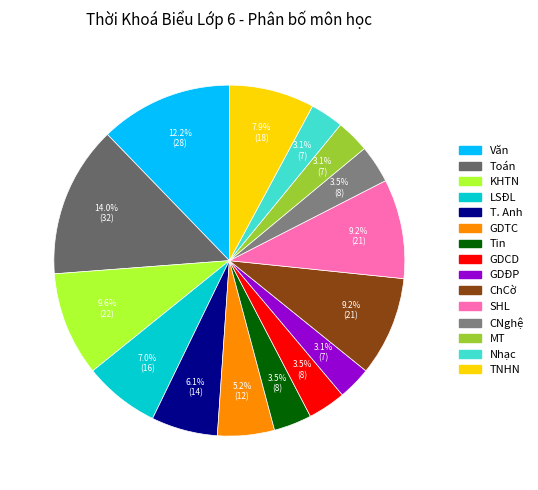

What percentage is the Tin slice, to the nearest percent?

3%